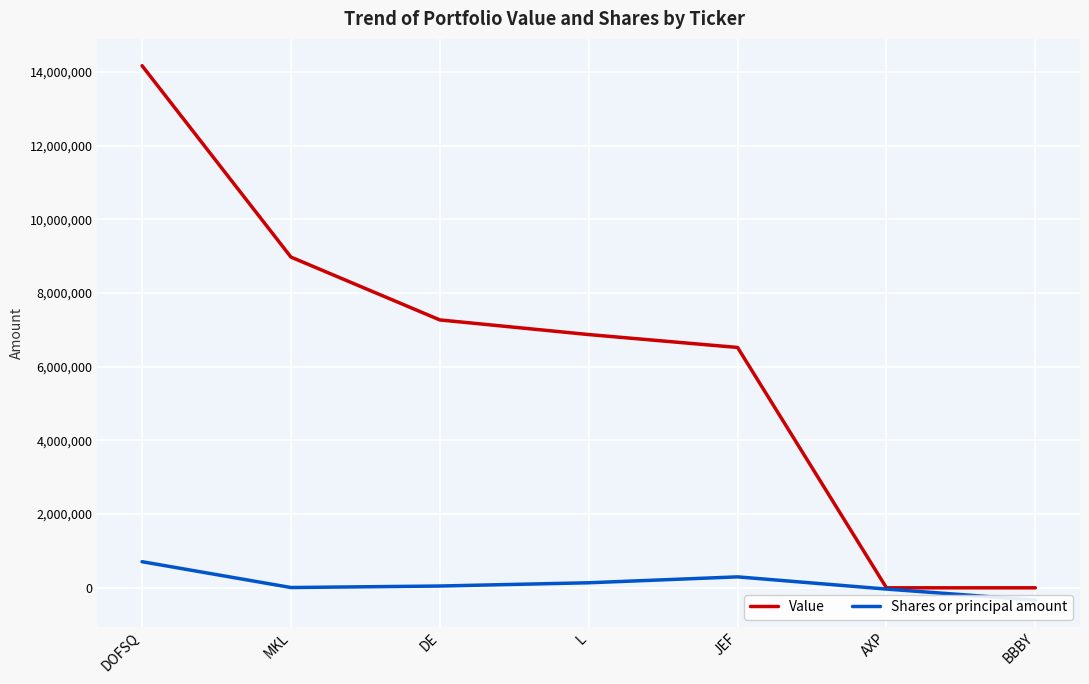

True or false: Value and Shares or principal amount cross at least once.

False